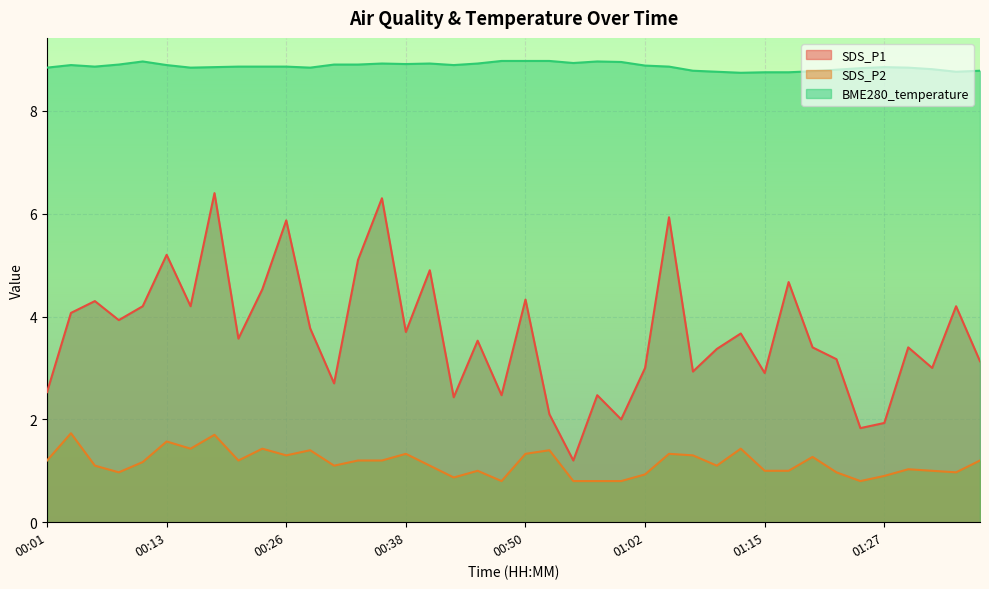

At 01:35, list the series in order from smallest to largest.

SDS_P2, SDS_P1, BME280_temperature